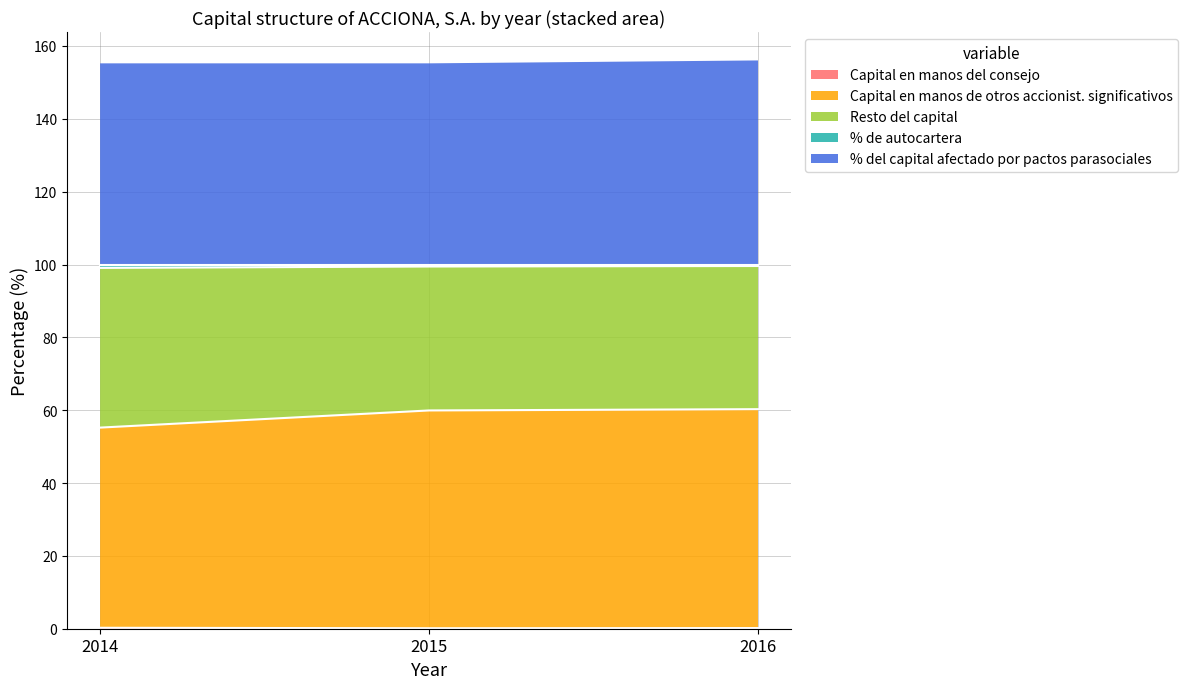

What is the difference between the % de autocartera values at 2016 and 2015?

0.1